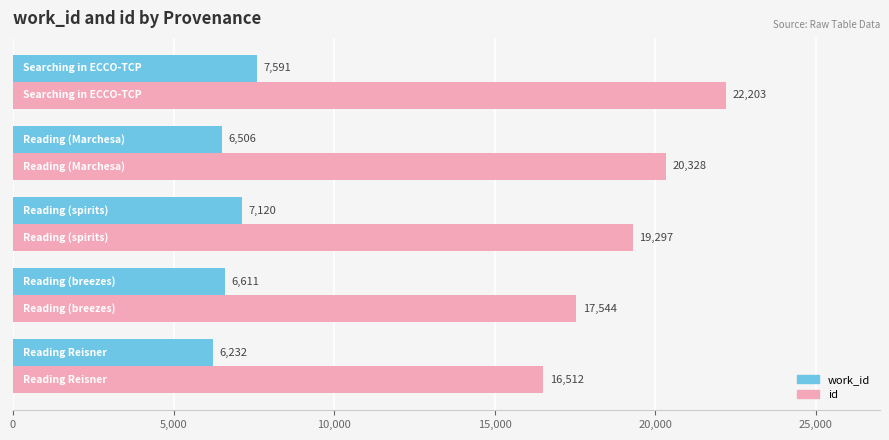

What is the difference between the maximum and minimum values in the id series?

5691